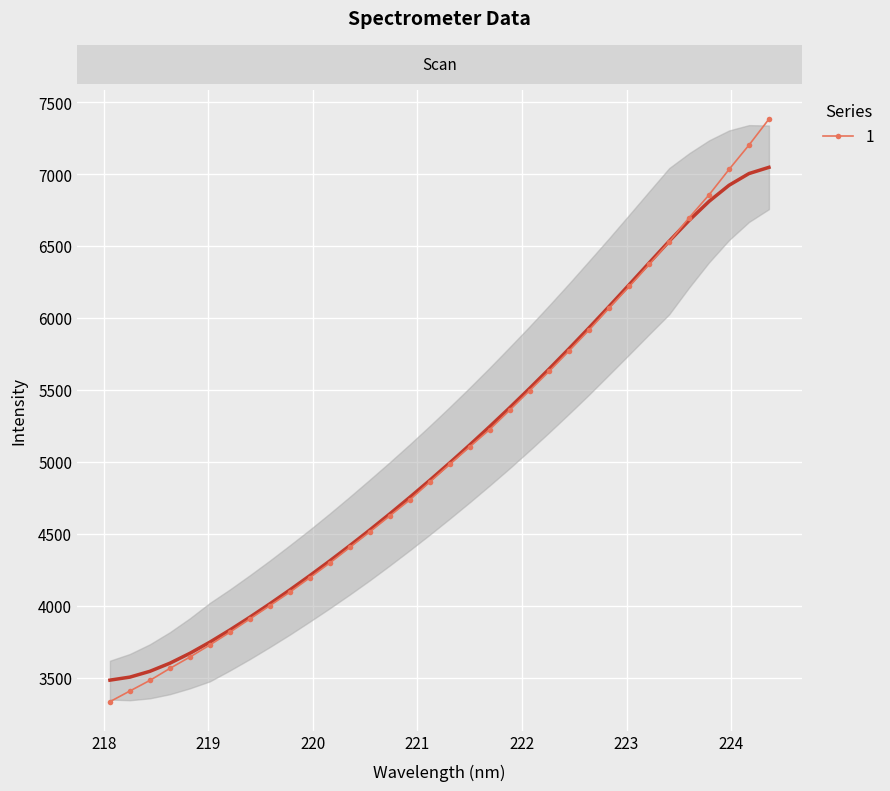

At which category does the chart reach its peak across all series?

33